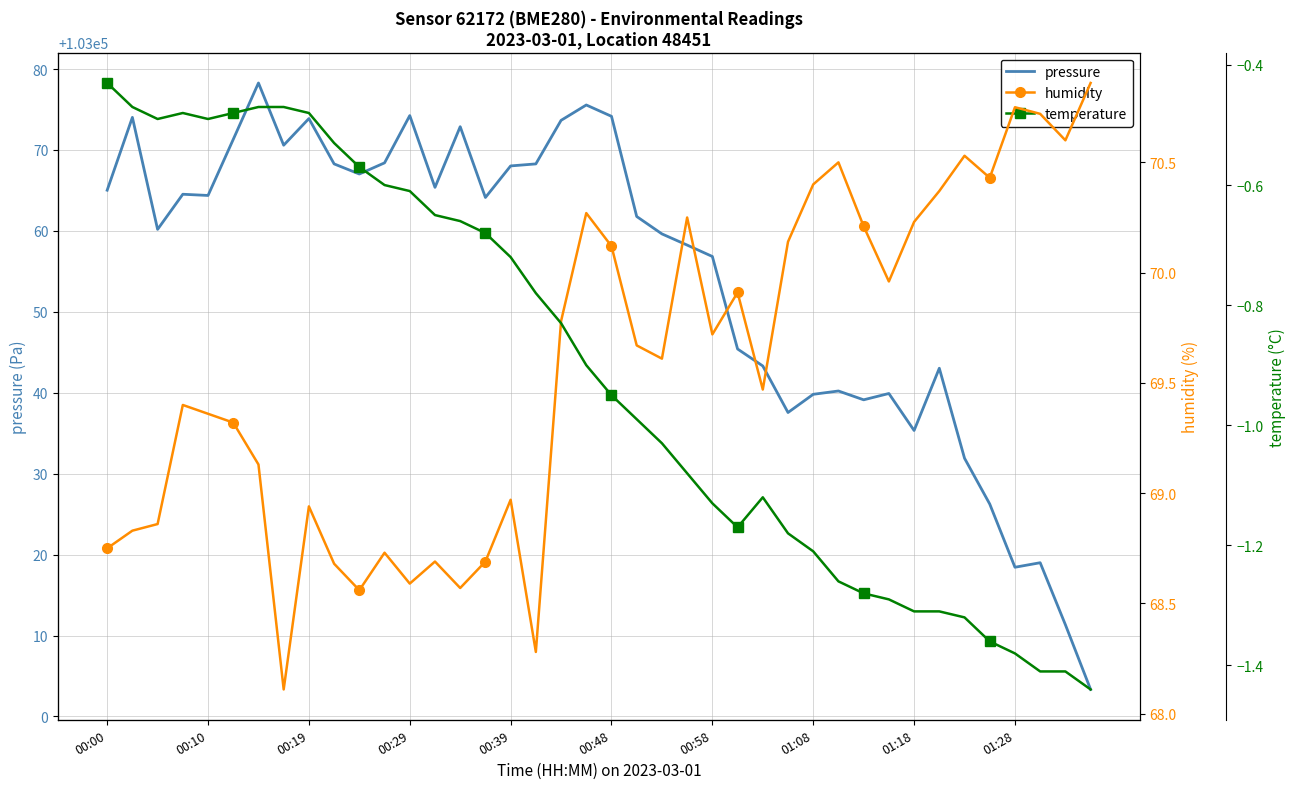

What is the minimum value for pressure?

103003.3